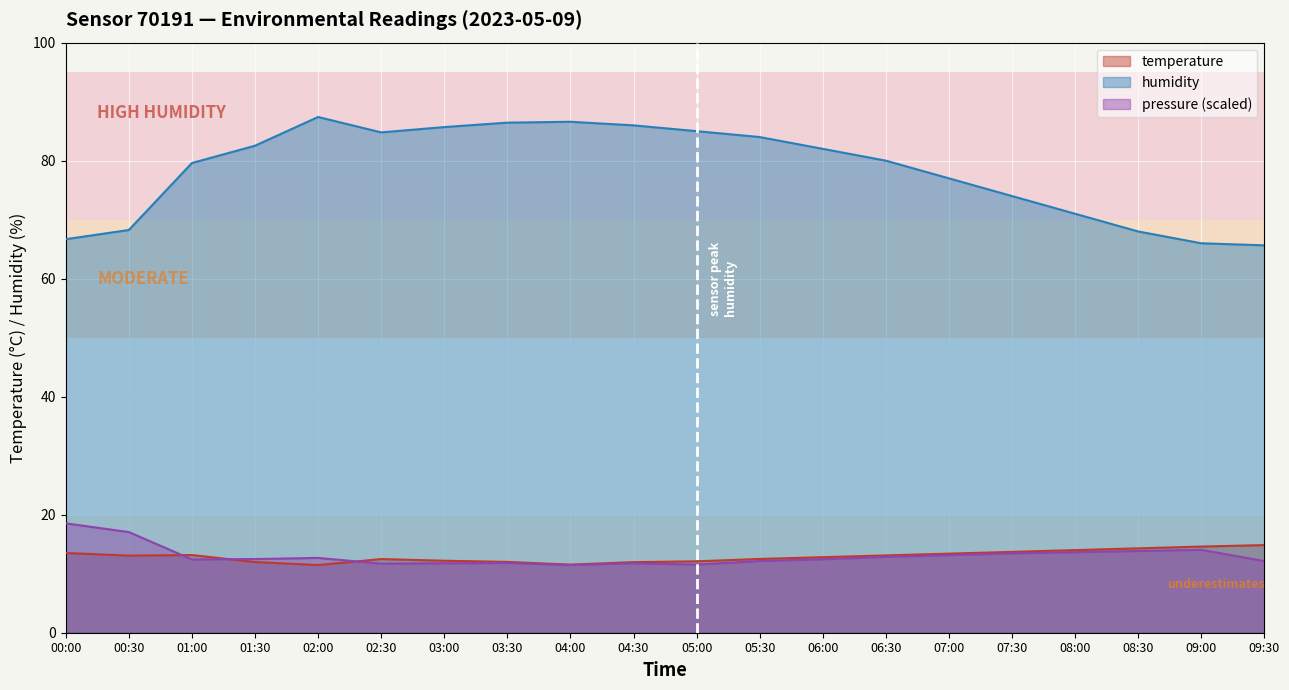

Read the temperature value at 04:30.

12.0